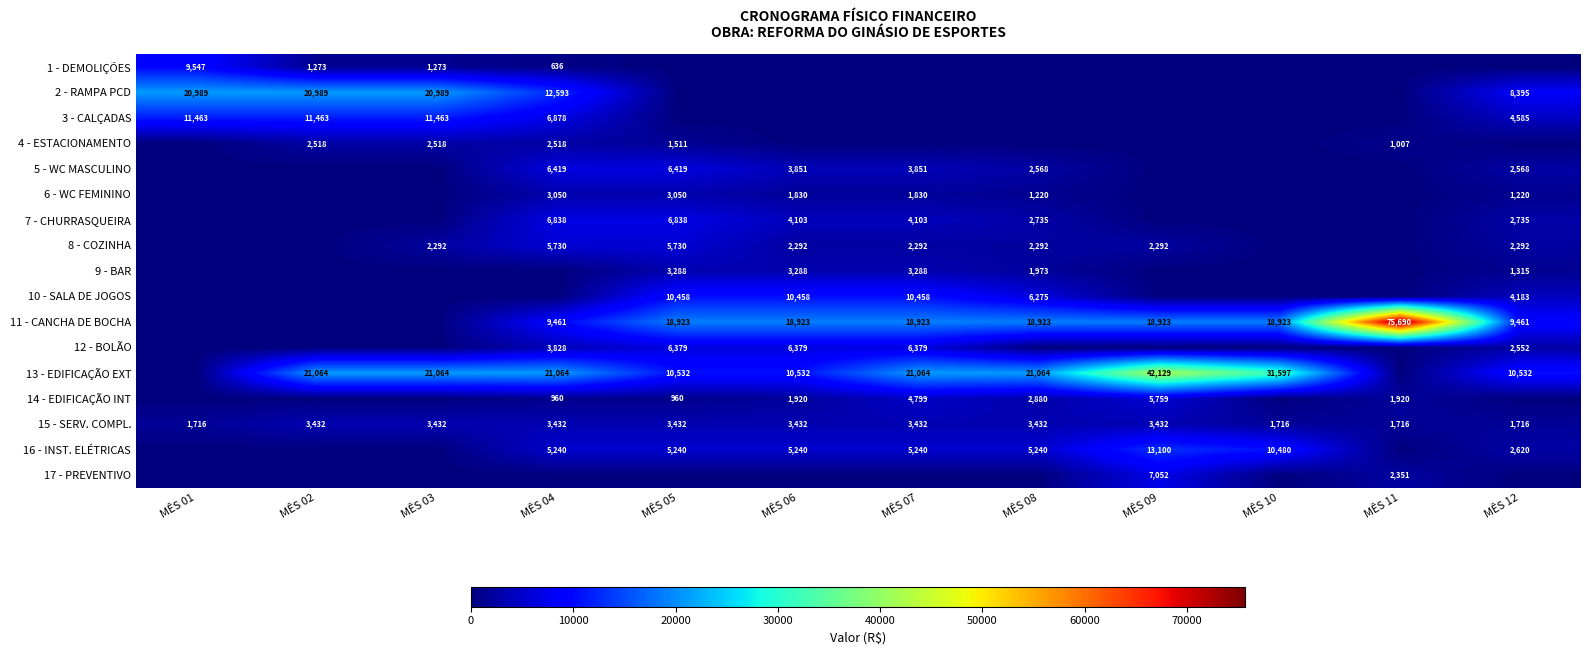

Which has a higher value, MÊS 12 or MÊS 03?

MÊS 03